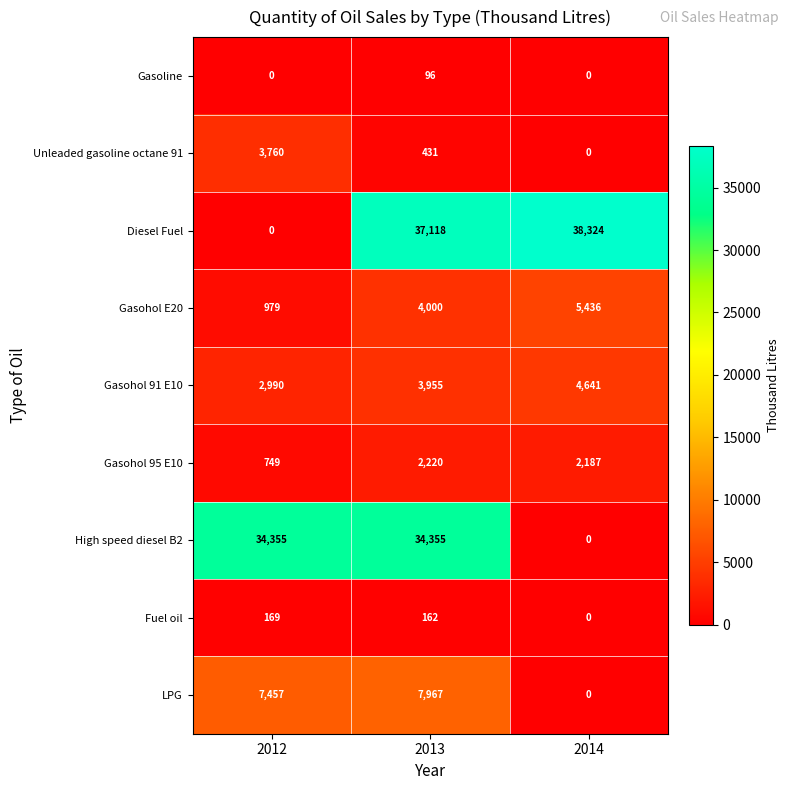

What is the difference between the highest and lowest values at 2013?

37022